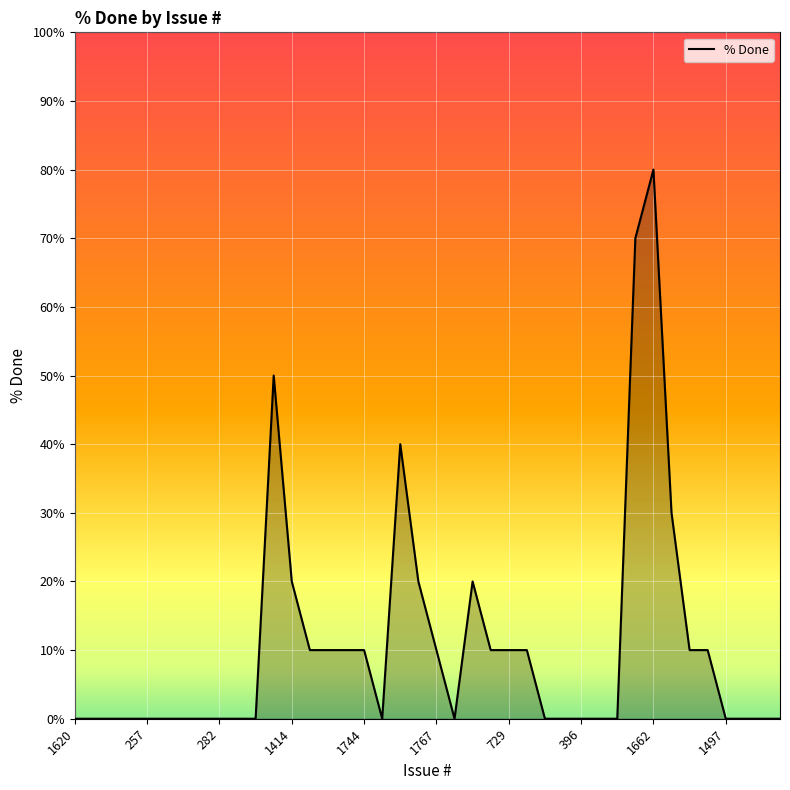

What is the difference between the maximum and minimum values?

80